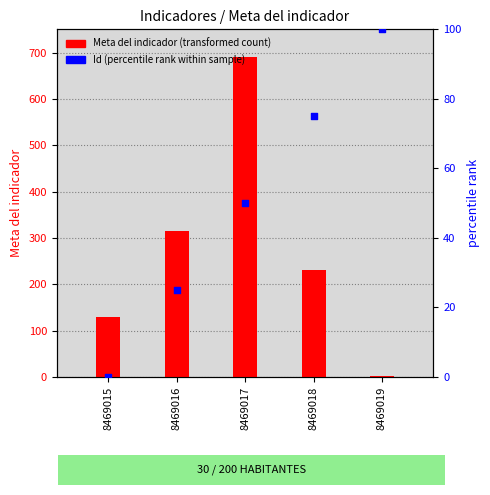

At which category is the sum across all series the highest?

8469017